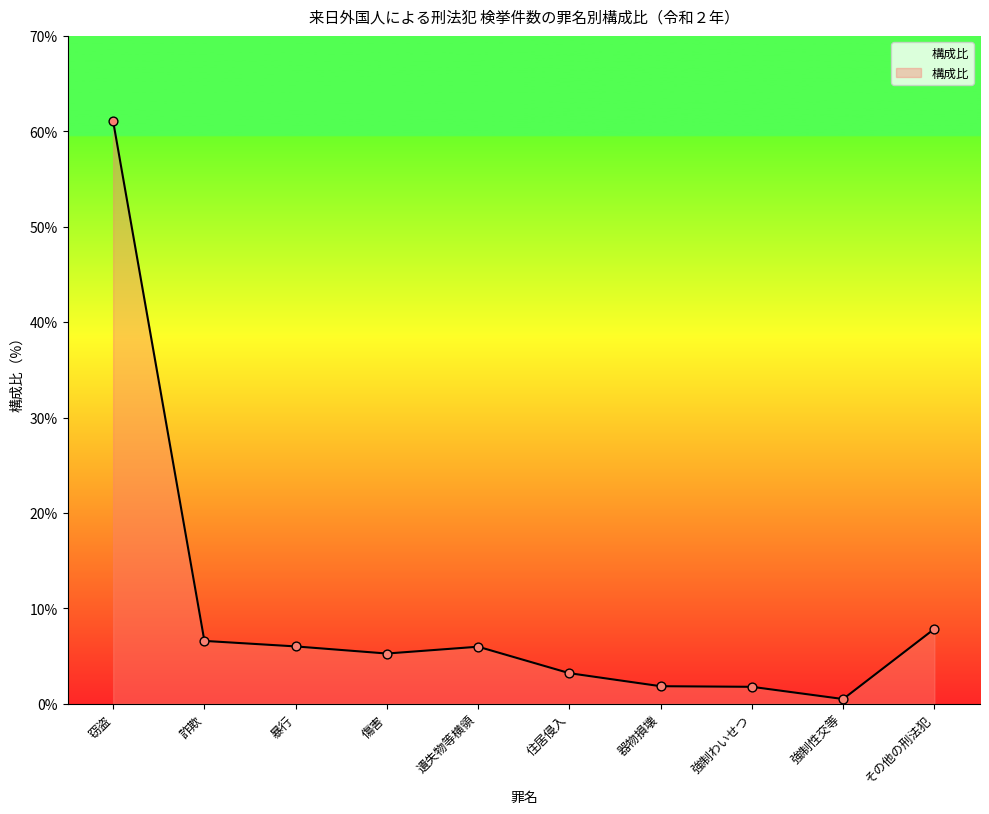

What is the change in value from 詐欺 to 強制性交等?

-6.1